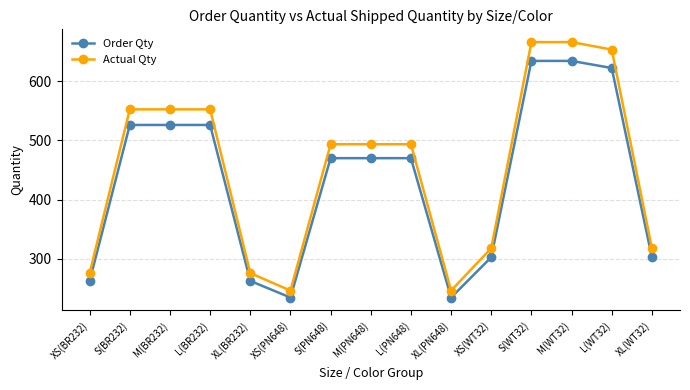

Is it true that Actual Qty equals 276.1 at XS(BR232)?

True